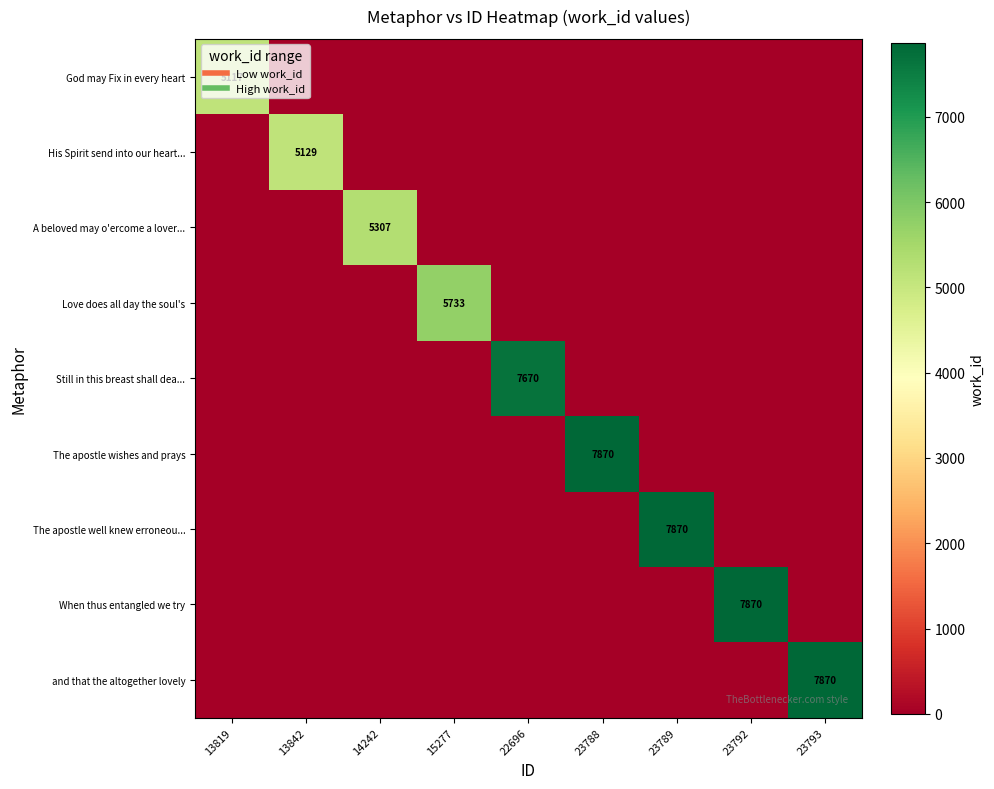

What is the greatest value displayed?

7870